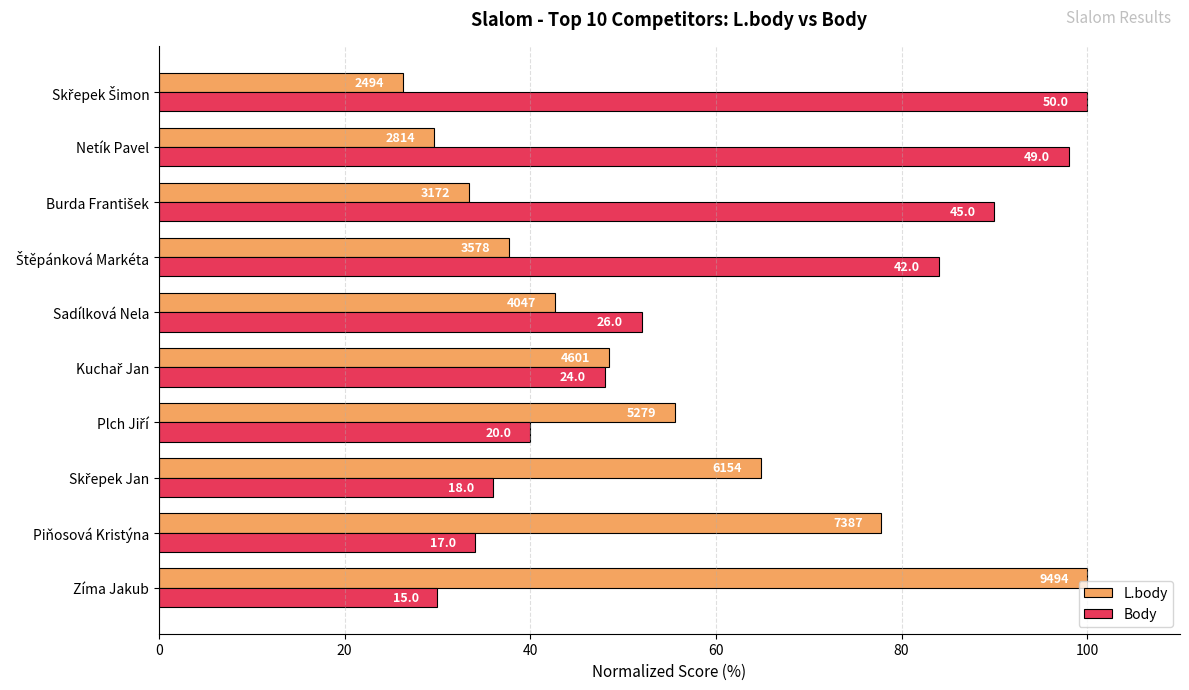

What are all the series names shown in the legend?

L.body, Body